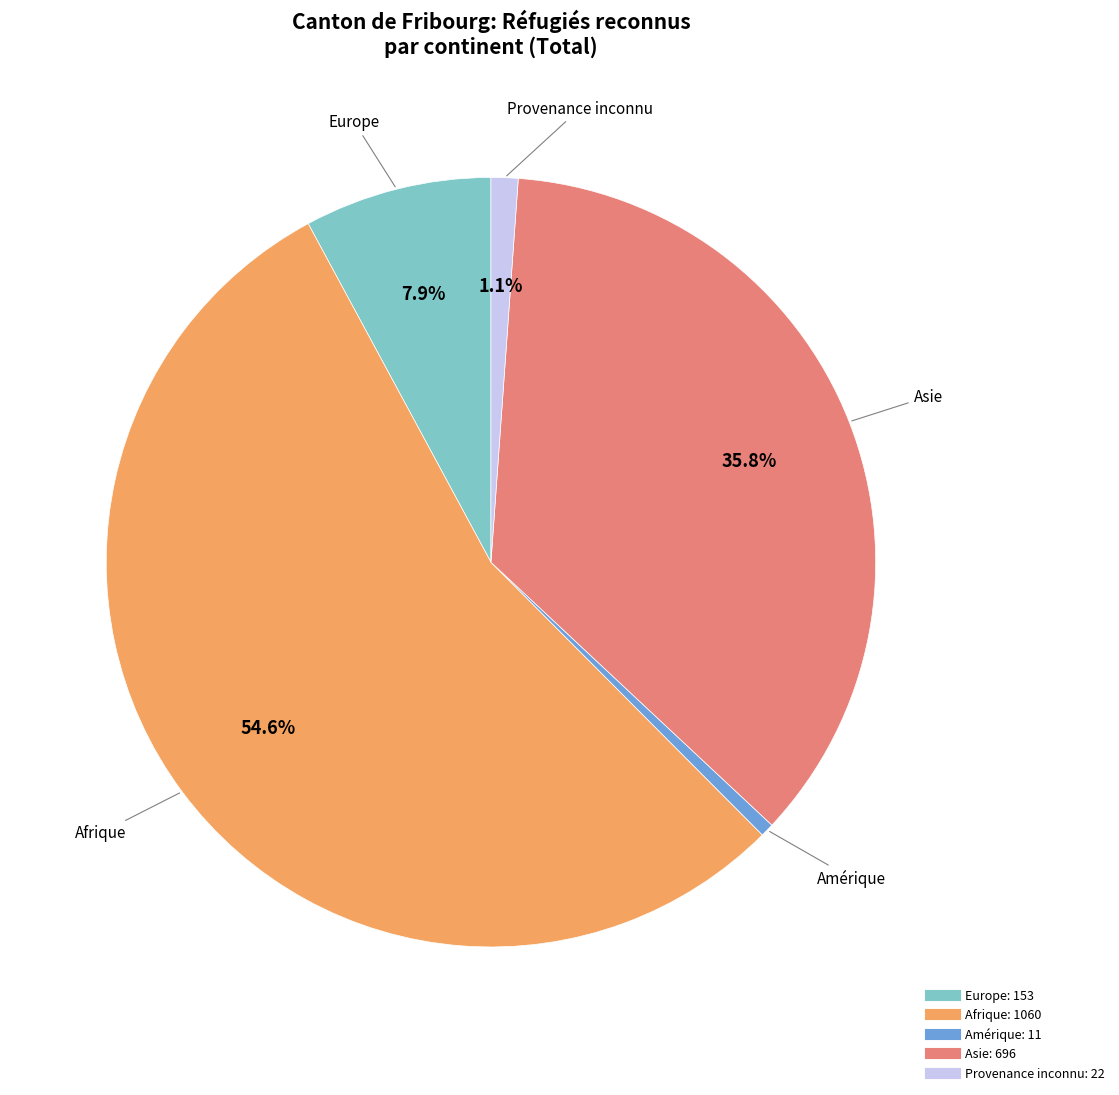

How many slices are in this pie chart?

5